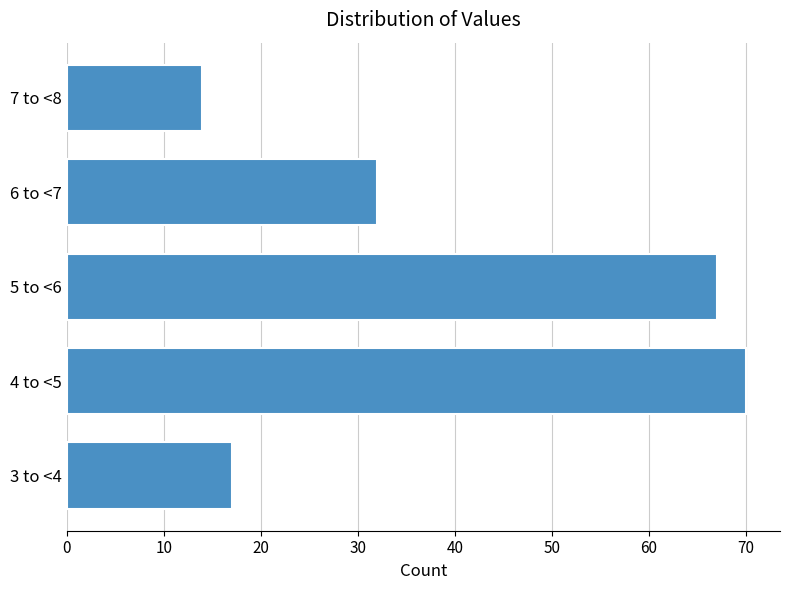

Reading bottom to top, list all the values displayed in this chart.

17	70	67	32	14